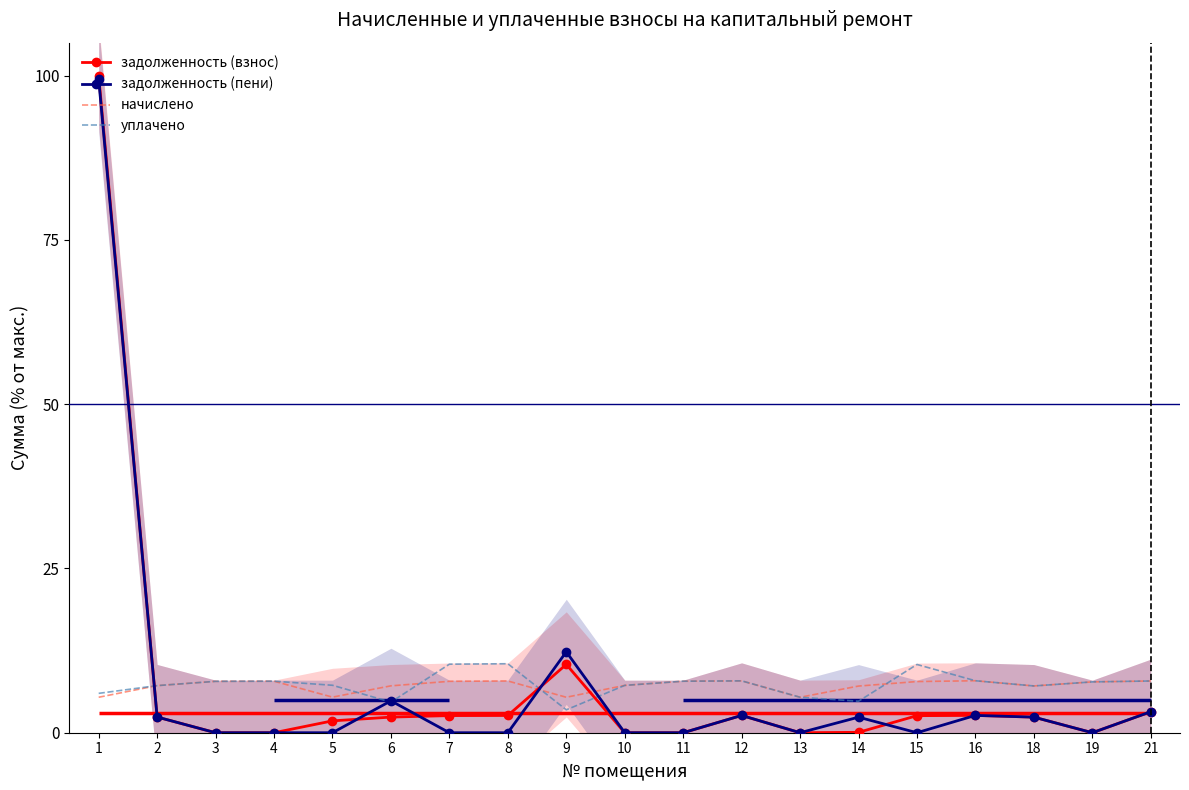

Between 1 and 12, which series saw the biggest shift?

задолженность (взнос)